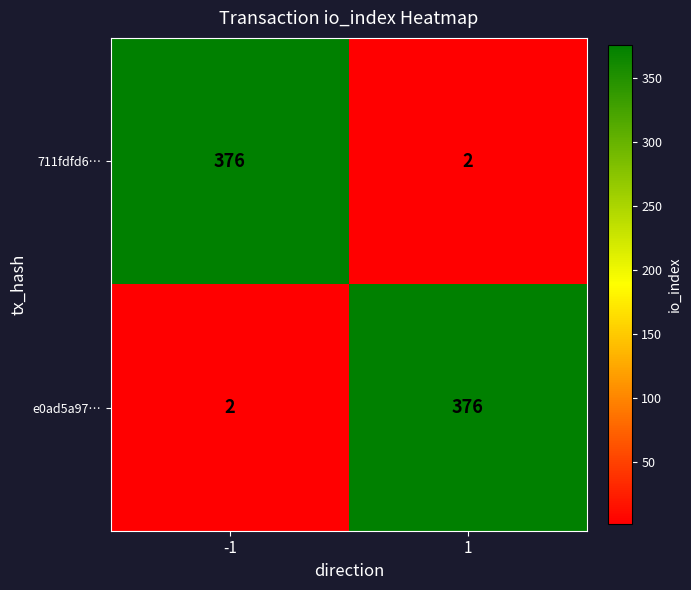

The e0ad5a97… series shows 376 at 1. True or false?

True